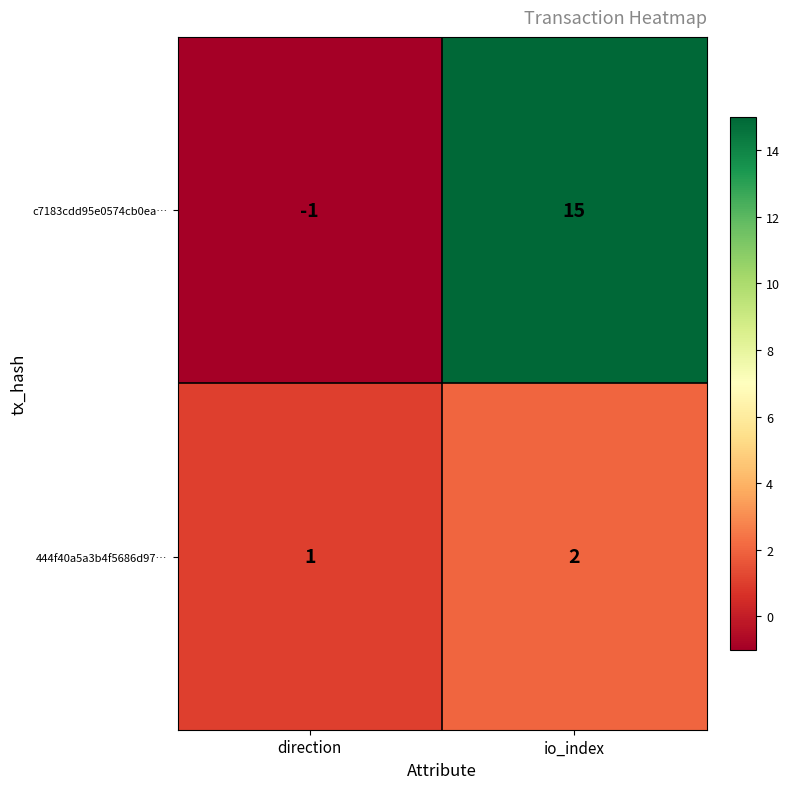

Where is c7183cdd95e0574cb0ea… nearest to the value 7?

direction